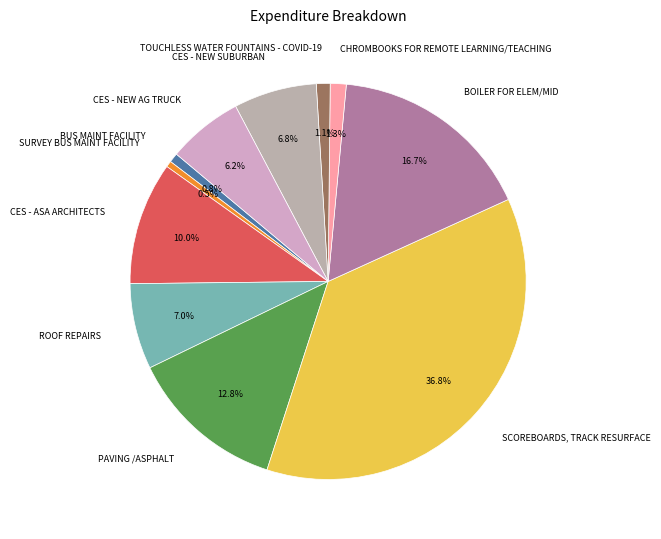

Does CHROMBOOKS FOR REMOTE LEARNING/TEACHING represent more than half of the total?

No